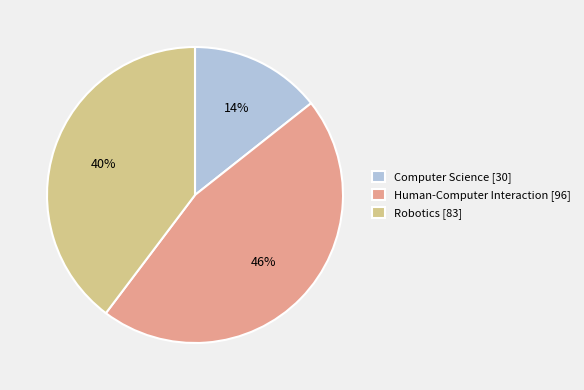

To the nearest percent, what percentage of the pie is Robotics?

40%